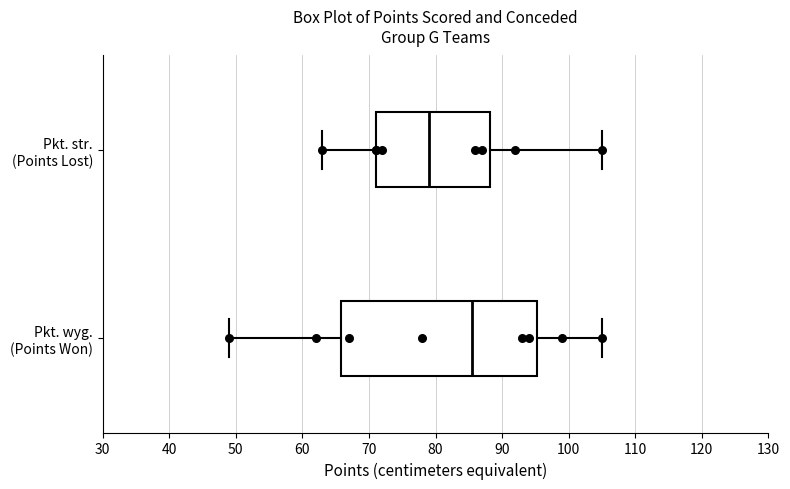

Reading bottom to top, transcribe this box plot: for each box, give where its median line is, the range the box spans, and where its two whiskers end, as read against the x-axis. The values are not printed on the chart, so give them approximately, as read against the axis.

Pkt. wyg. (Points Won): median 86, box 66 to 95, whiskers 49 to 105
Pkt. str. (Points Lost): median 79, box 71 to 88, whiskers 63 to 105